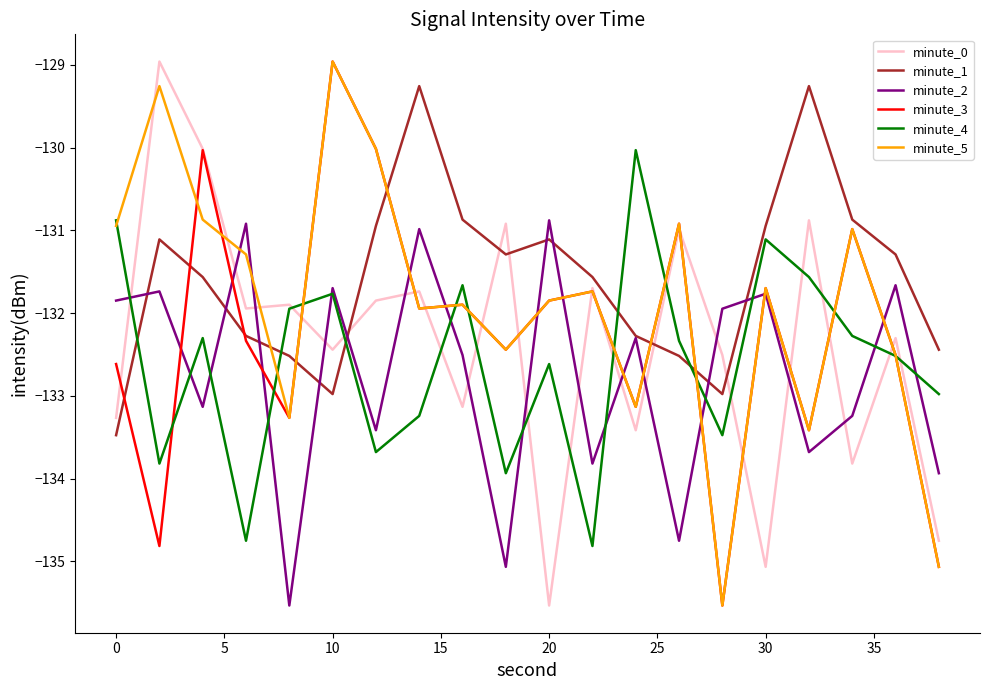

Which series ends up on top after the final intersection of minute_0 and minute_1?

minute_1